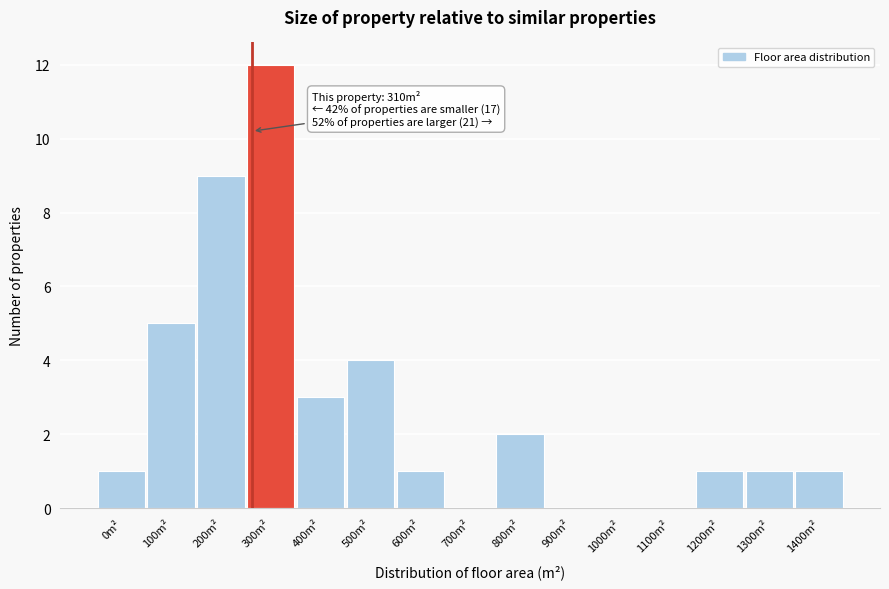

Reading left to right, list all the values displayed in this chart.

0m²=1	100m²=5	200m²=9	300m²=12	400m²=3	500m²=4	600m²=1	700m²=0	800m²=2	900m²=0	1000m²=0	1100m²=0	1200m²=1	1300m²=1	1400m²=1